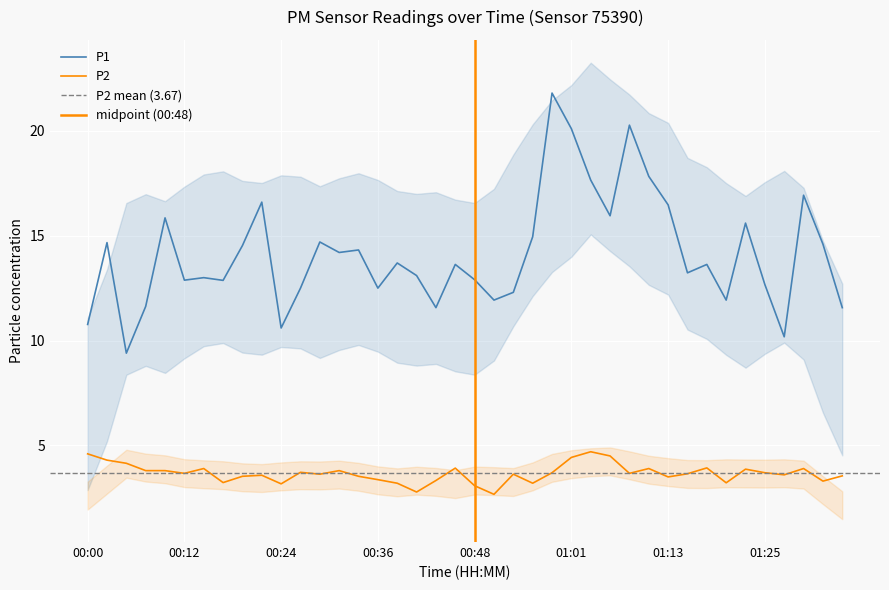

Which series has the largest total across all categories?

P1